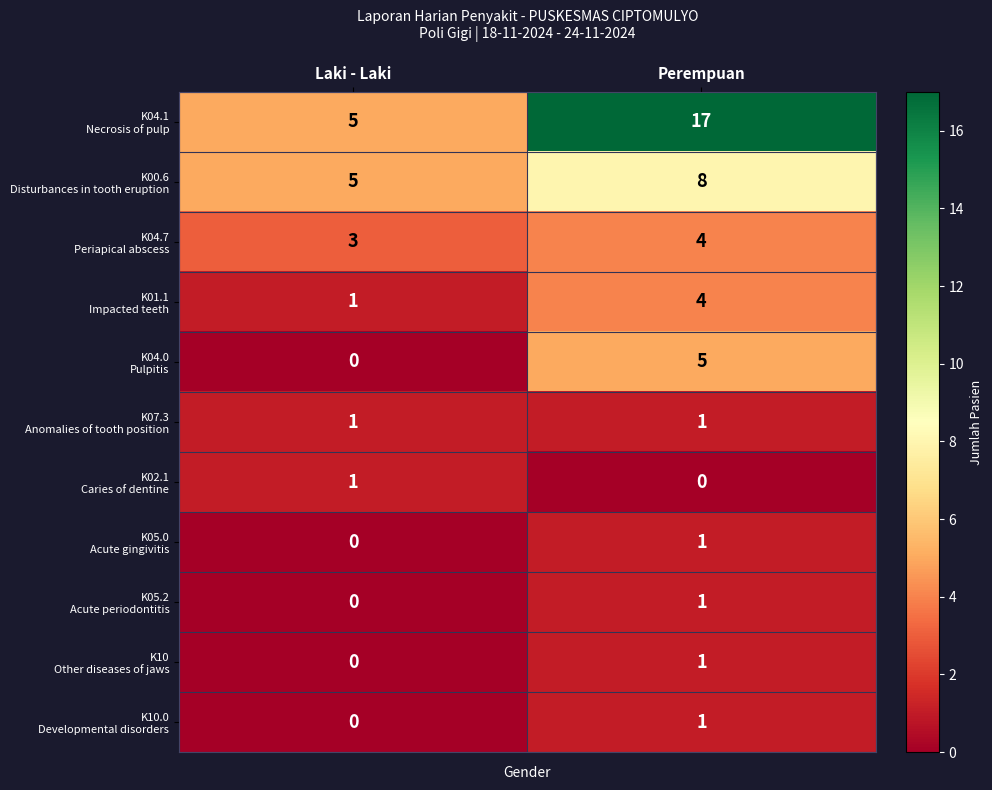

Which label corresponds to the largest value in the chart?

Perempuan